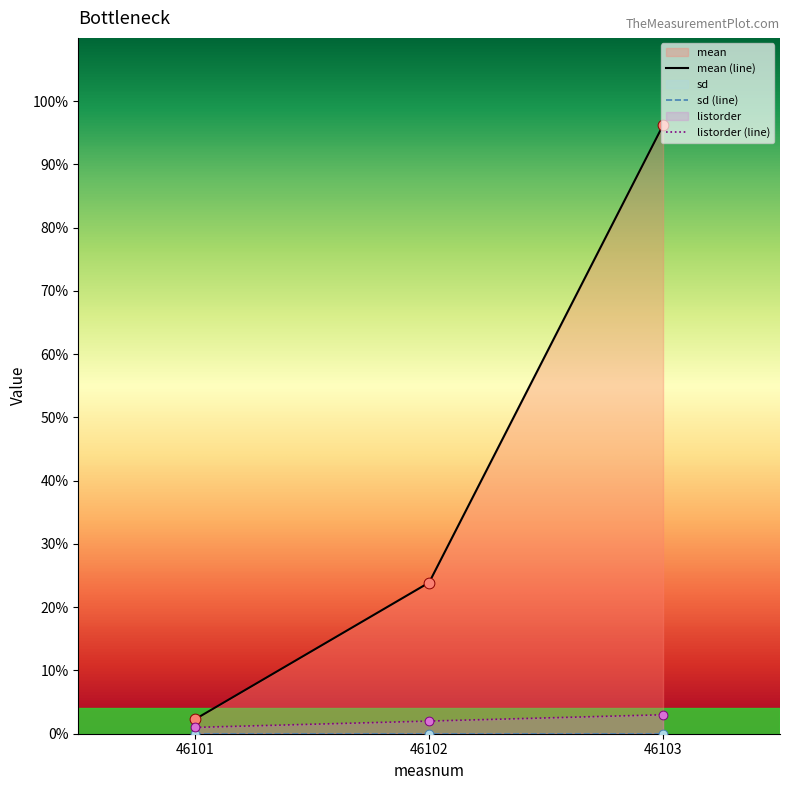

What is the total value across all series at 46102?

25.9